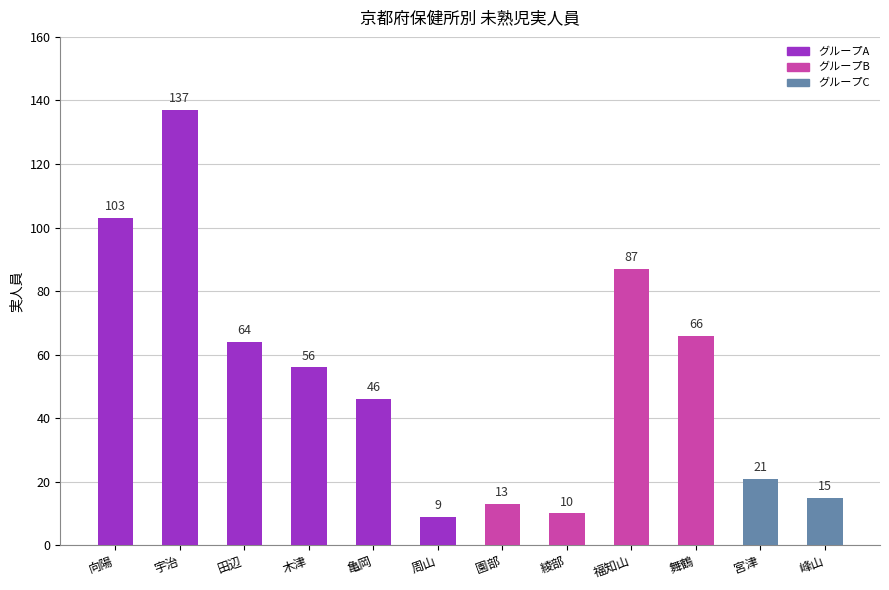

The value at 峰山 is 10. True or false?

False